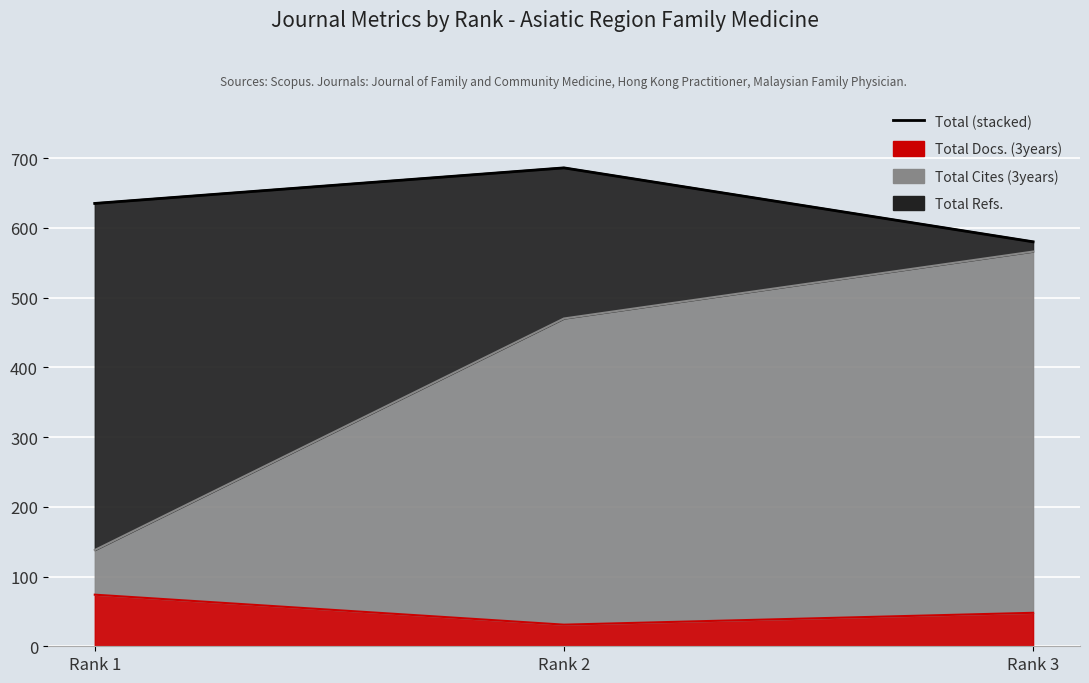

Reading left to right, extract all data points from this chart.

Rank 1=635	Rank 2=686	Rank 3=580